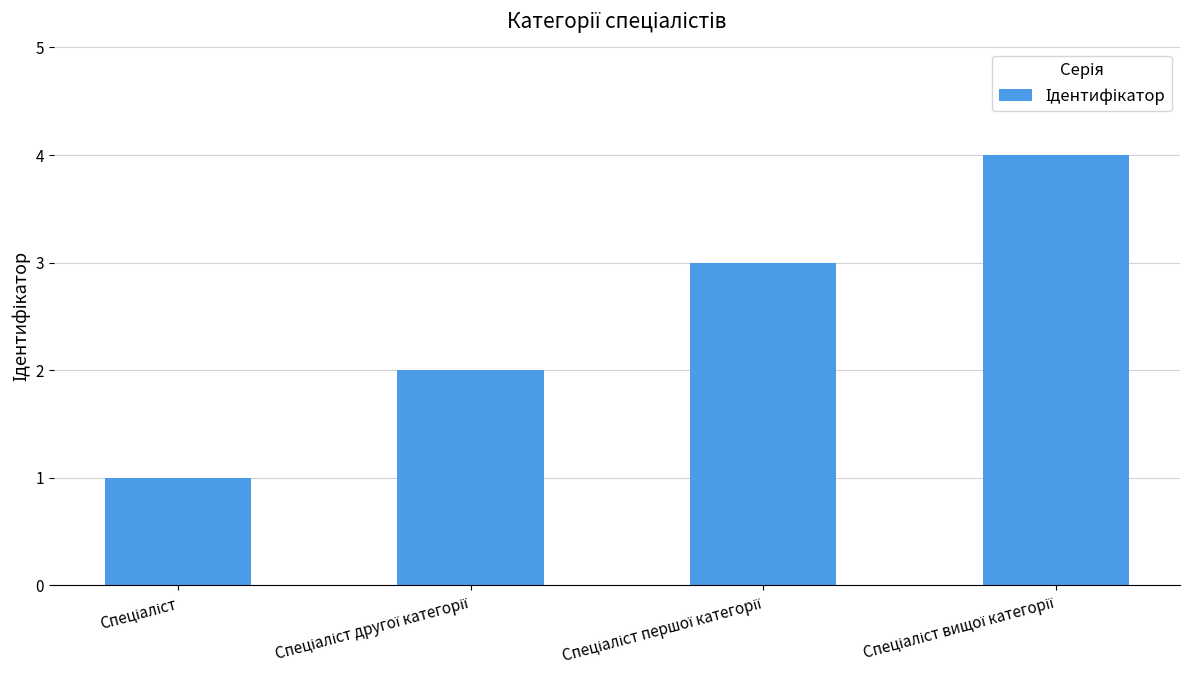

What is the difference between the maximum and minimum values?

3